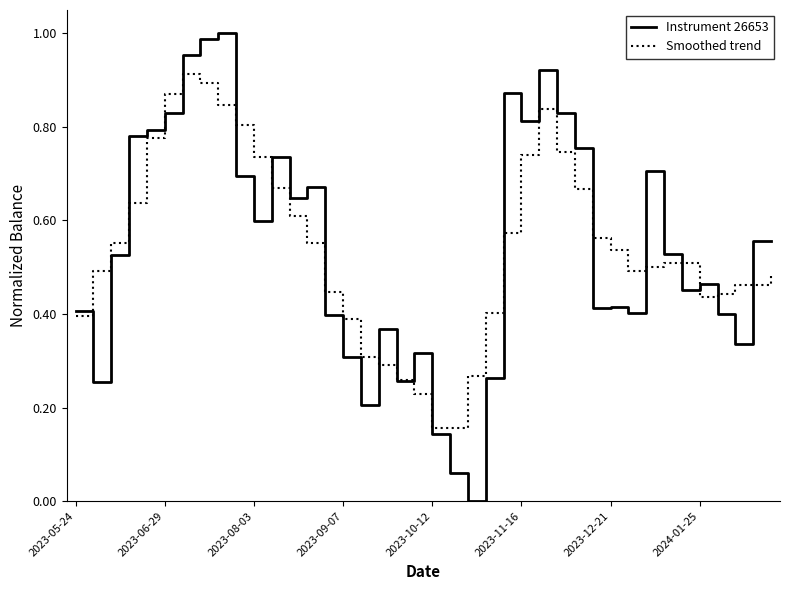

List the series in order of their peak value, lowest first.

Smoothed trend, Instrument 26653